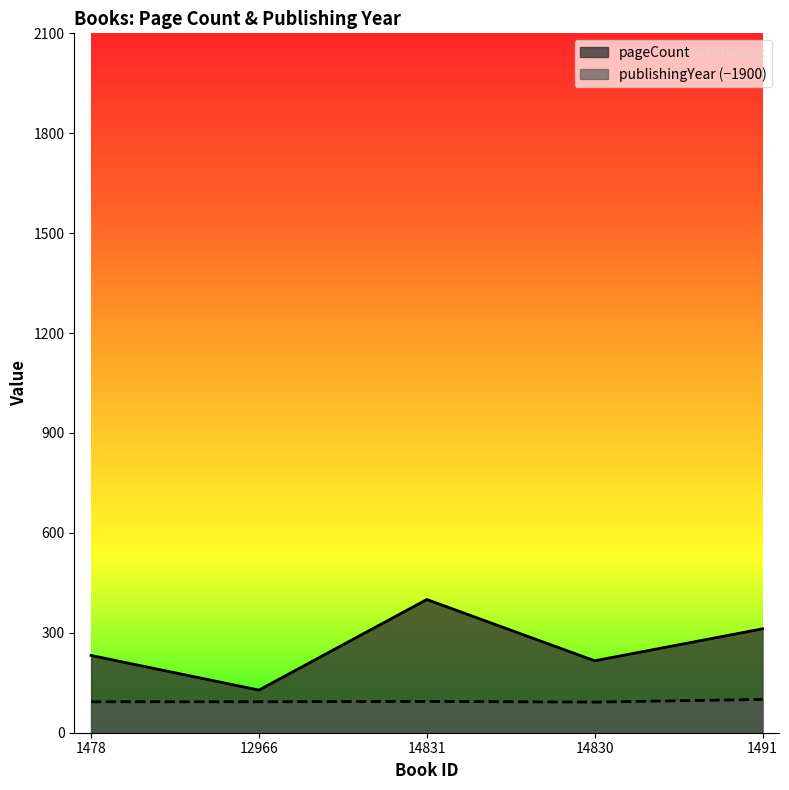

Count the publishingYear values in the range 93 to 94.

3